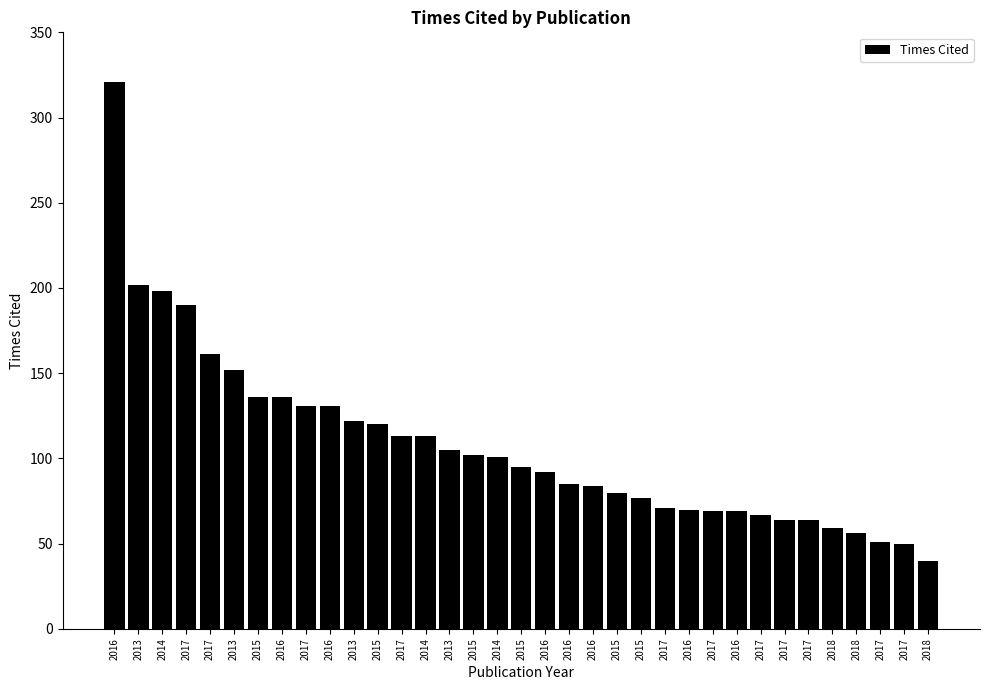

Reading left to right, extract all data points from this chart.

2016=321	2013=202	2014=198	2017=190	2017=161	2013=152	2015=136	2016=136	2017=131	2016=131	2013=122	2015=120	2017=113	2014=113	2013=105	2015=102	2014=101	2015=95	2016=92	2016=85	2016=84	2015=80	2015=77	2017=71	2016=70	2017=69	2016=69	2017=67	2017=64	2017=64	2018=59	2018=56	2017=51	2017=50	2018=40